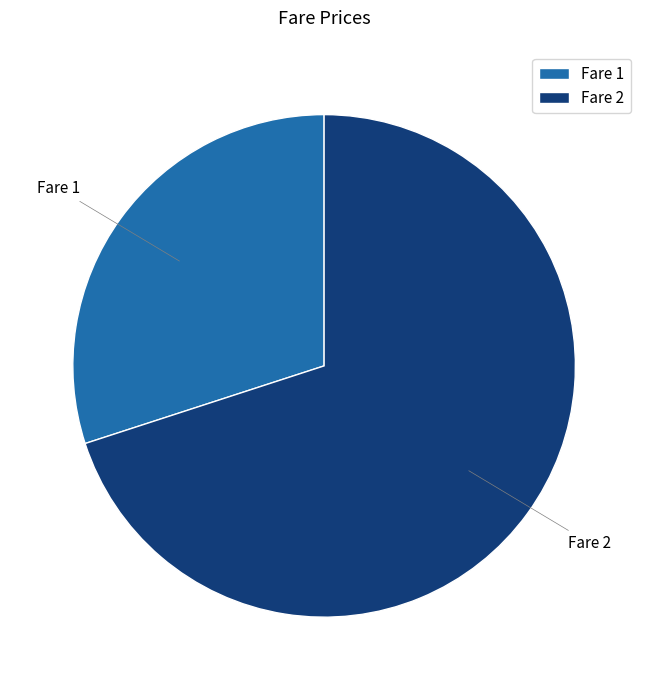

Rank the categories by value from lowest to highest.

Fare 1, Fare 2